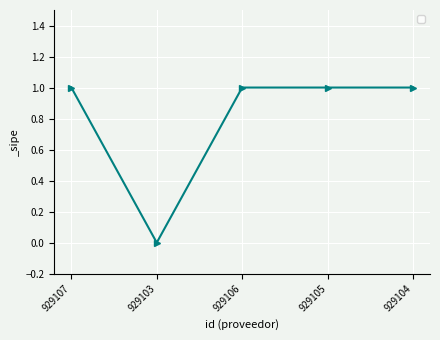

Which label corresponds to the smallest value in the chart?

929103